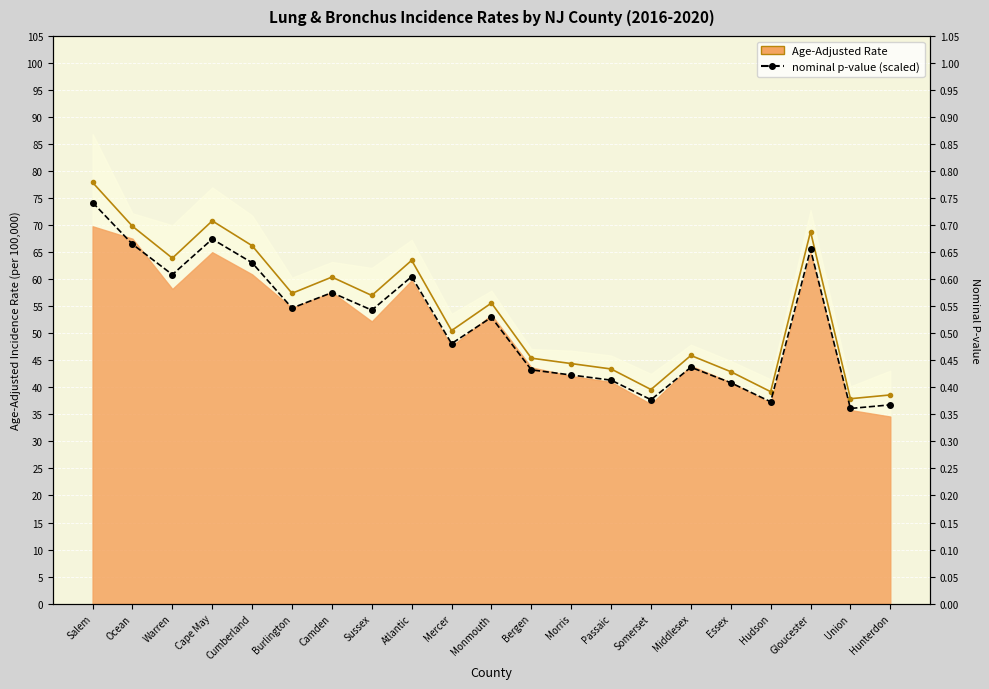

Rank the series by their maximum value, from lowest to highest.

nominal p-value (scaled), Rate Line